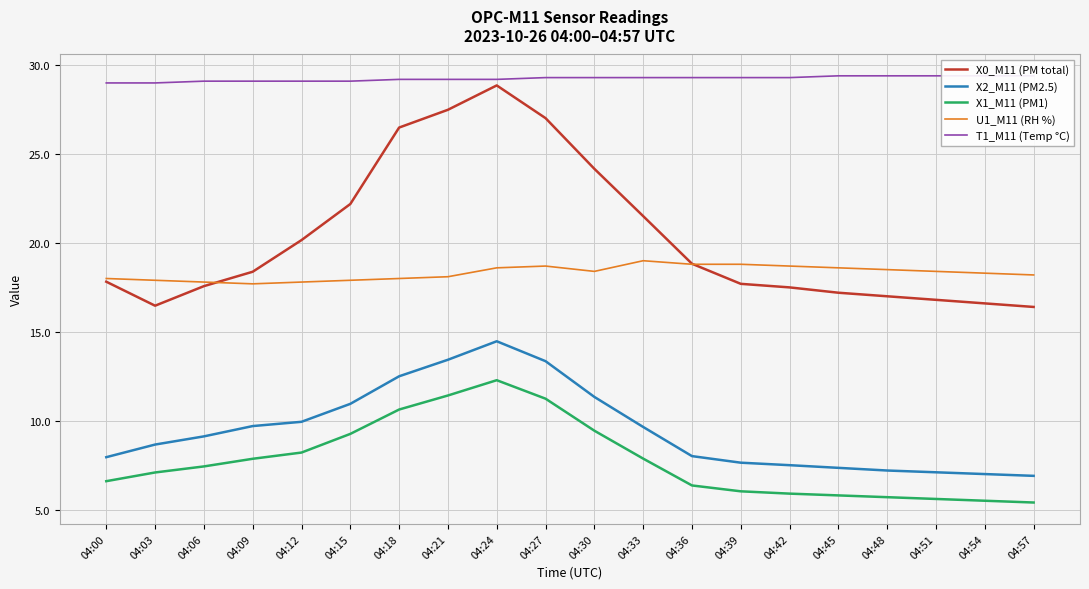

At which category does the chart reach its minimum across all series?

04:57